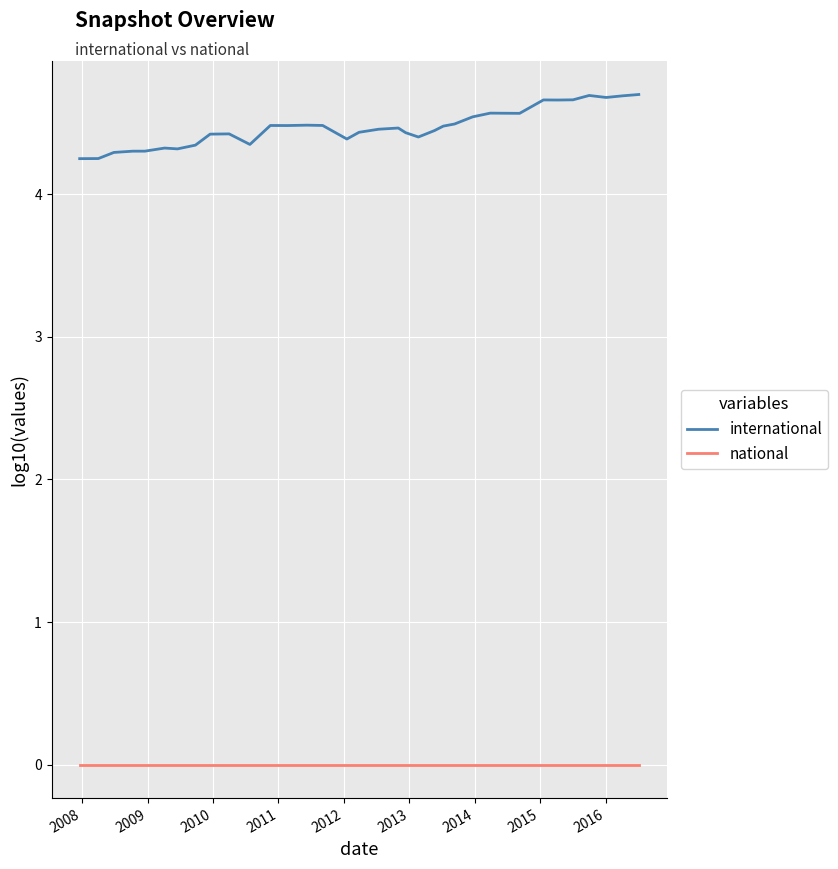

Which series has the largest total across all categories?

international